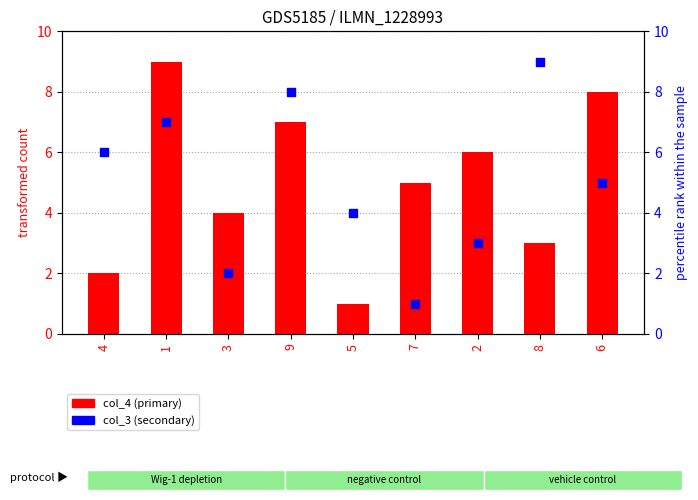

Which series reaches the minimum Y coordinate?

col_4 (primary)